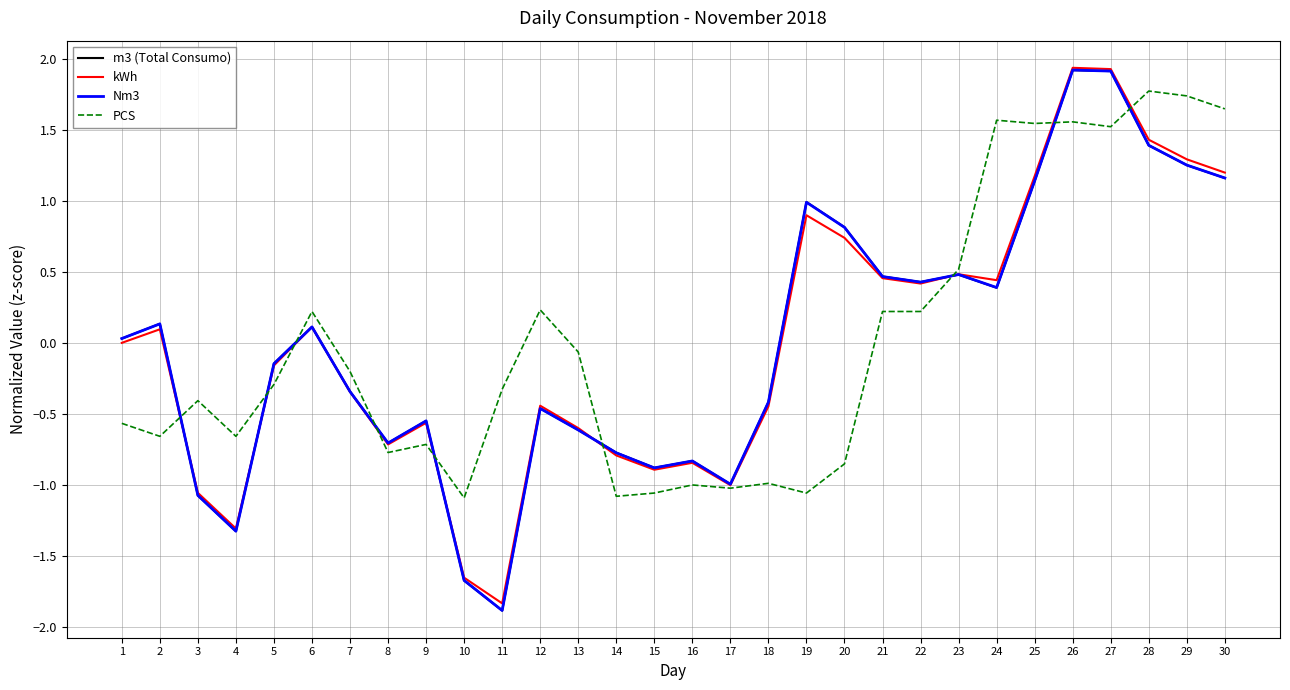

What is the total value across all series at 7?

-1.2